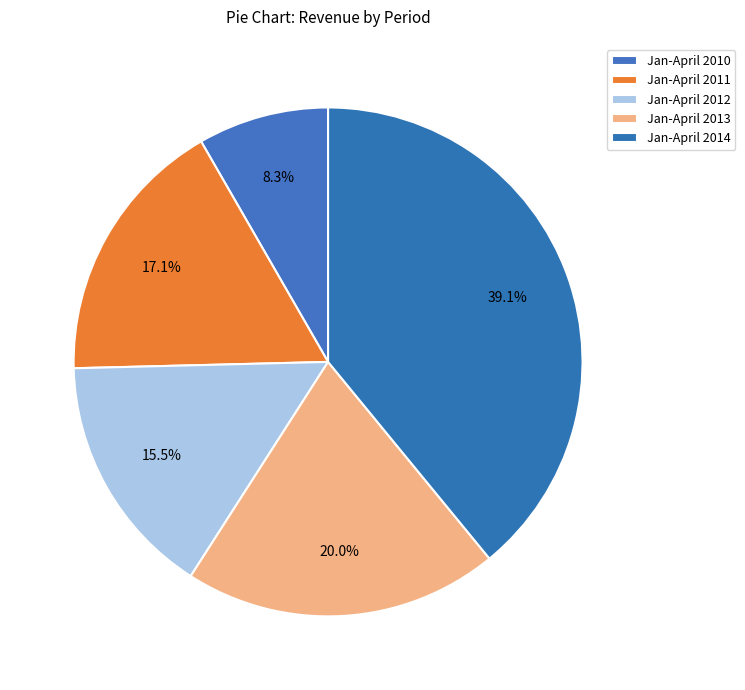

Combined, do Jan-April 2012 and Jan-April 2013 account for over 50%?

No